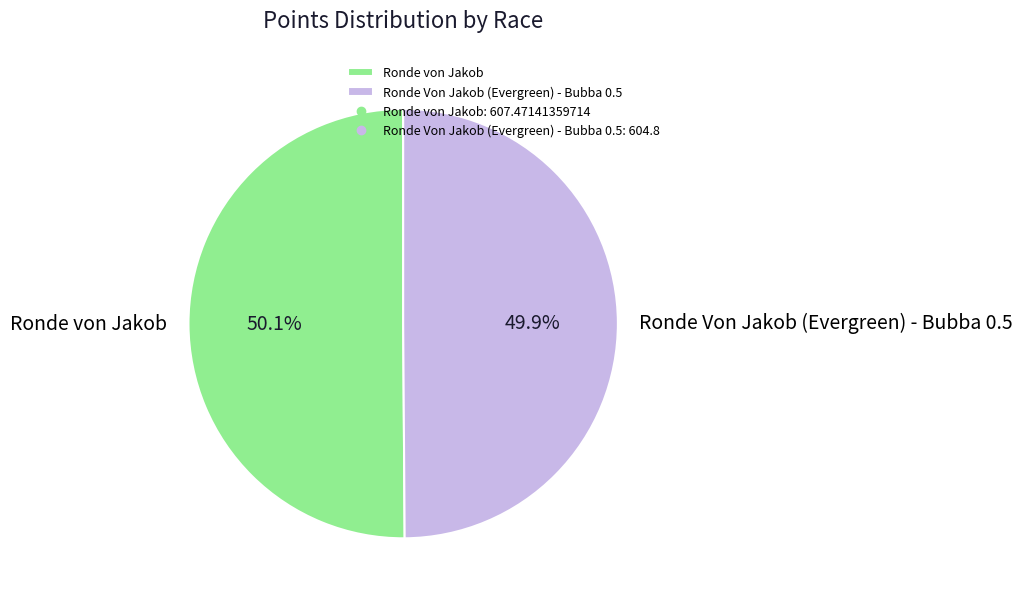

Combined, what portion of the pie is Ronde von Jakob and Ronde Von Jakob (Evergreen) - Bubba 0.5?

100.0%